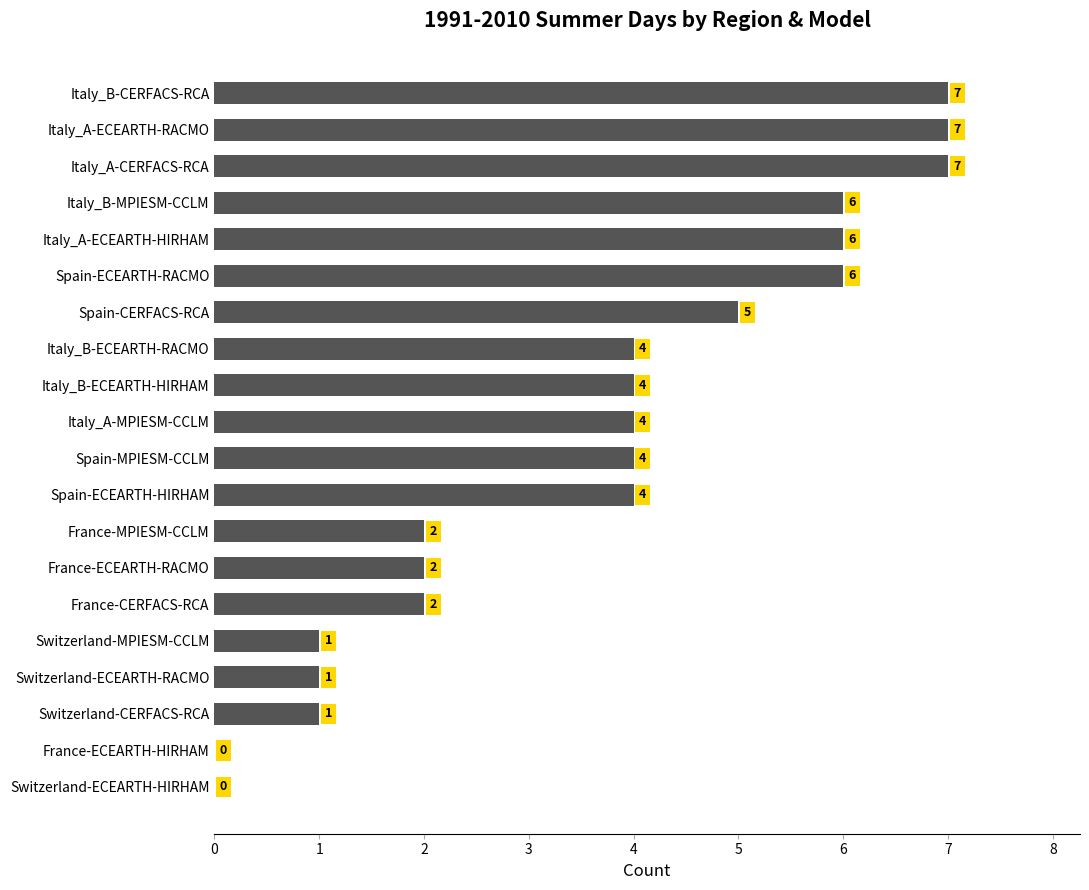

Is it true that the value at Italy_A-ECEARTH-RACMO is 11?

False